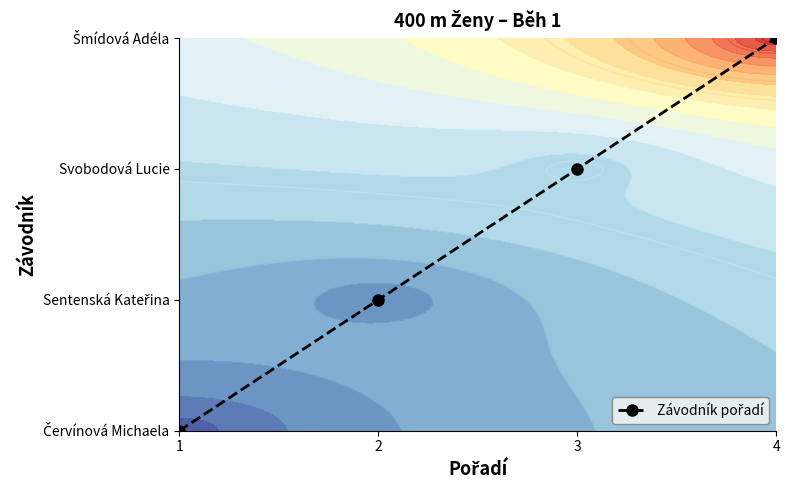

Reading right to left, extract all data points from this chart.

3	2	1	0